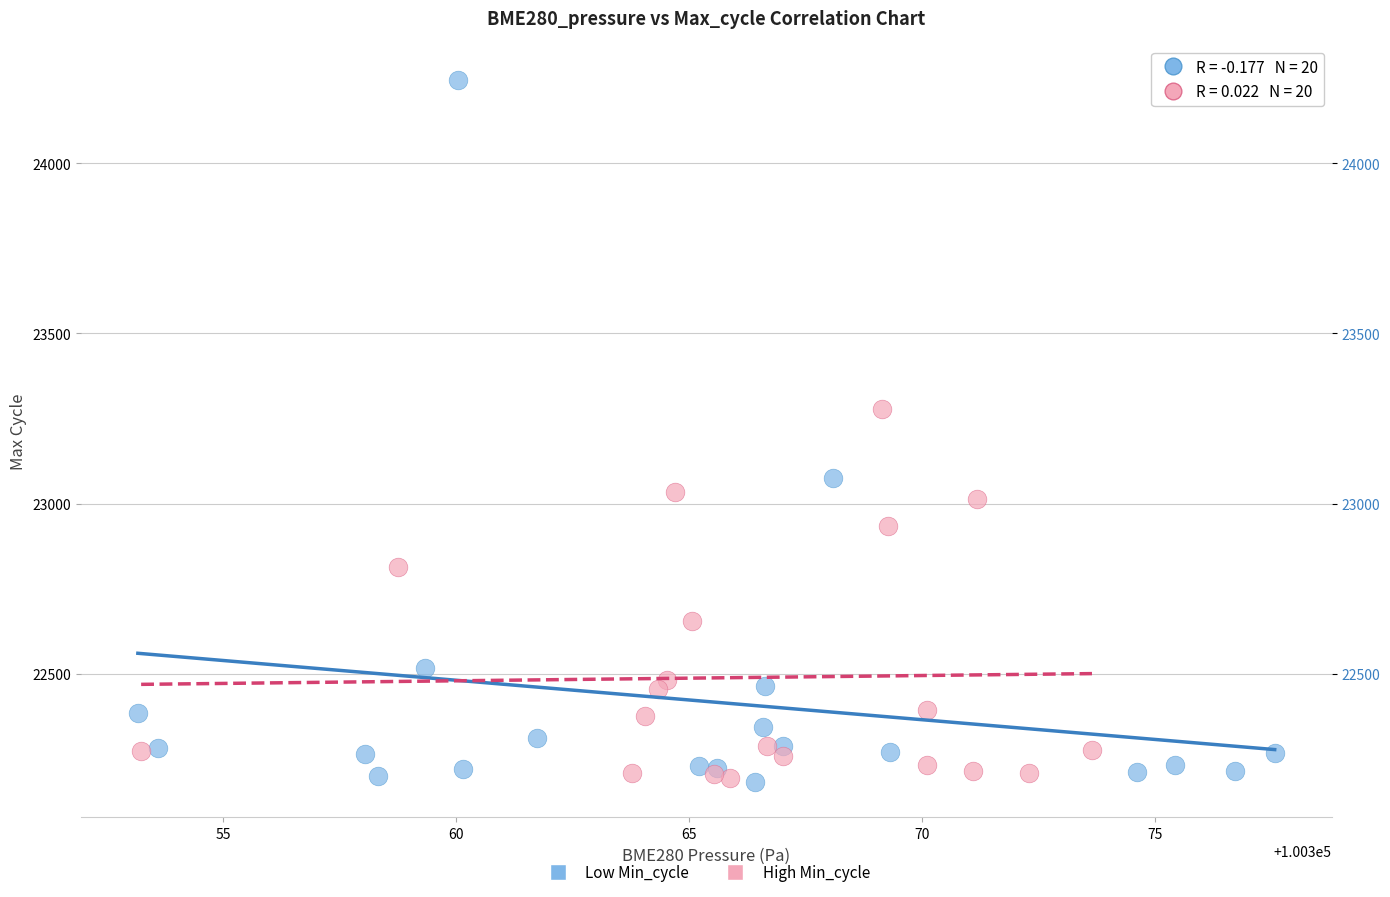

Which series reaches the maximum Y coordinate?

Low Min_cycle